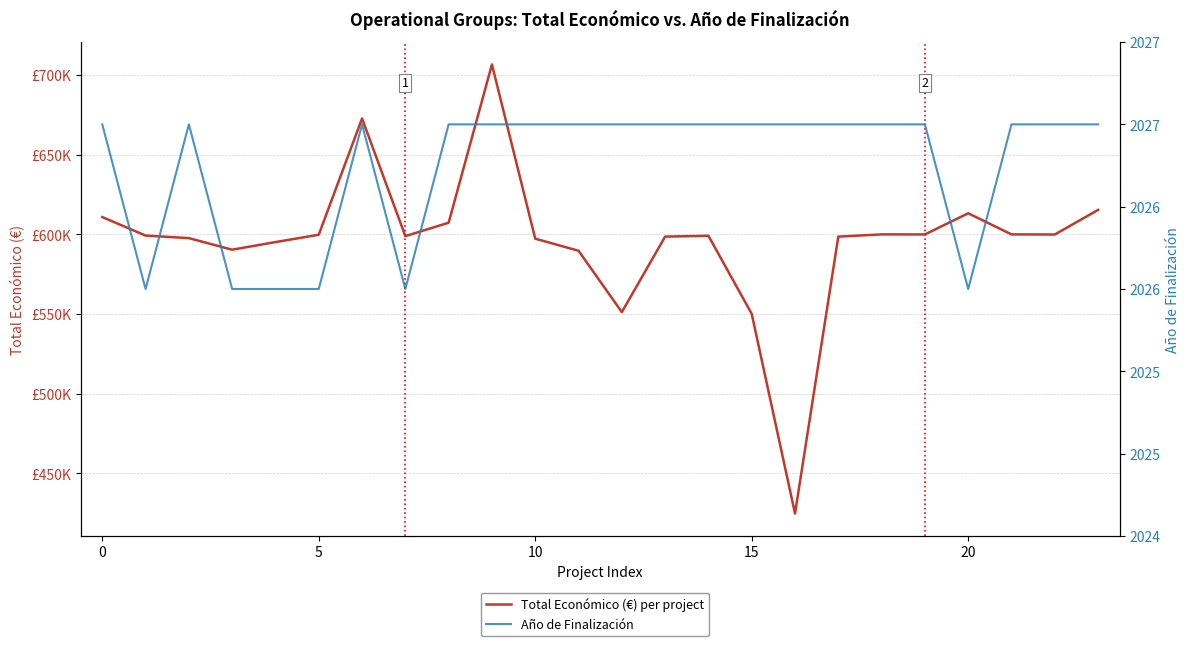

What is the sum of all Año de Finalización values?

48642